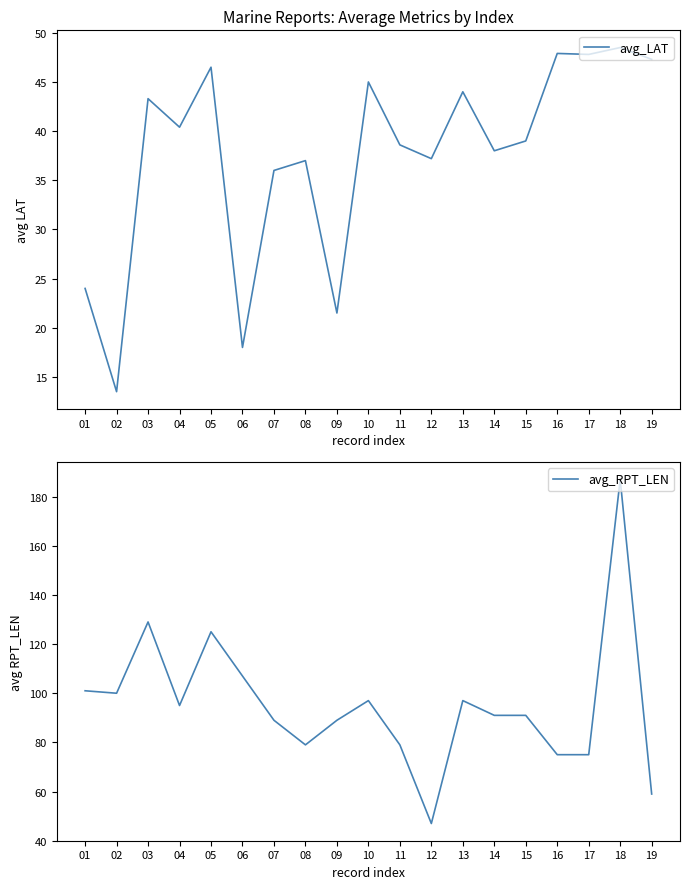

Which category has the lowest value in the avg_LAT series?

02